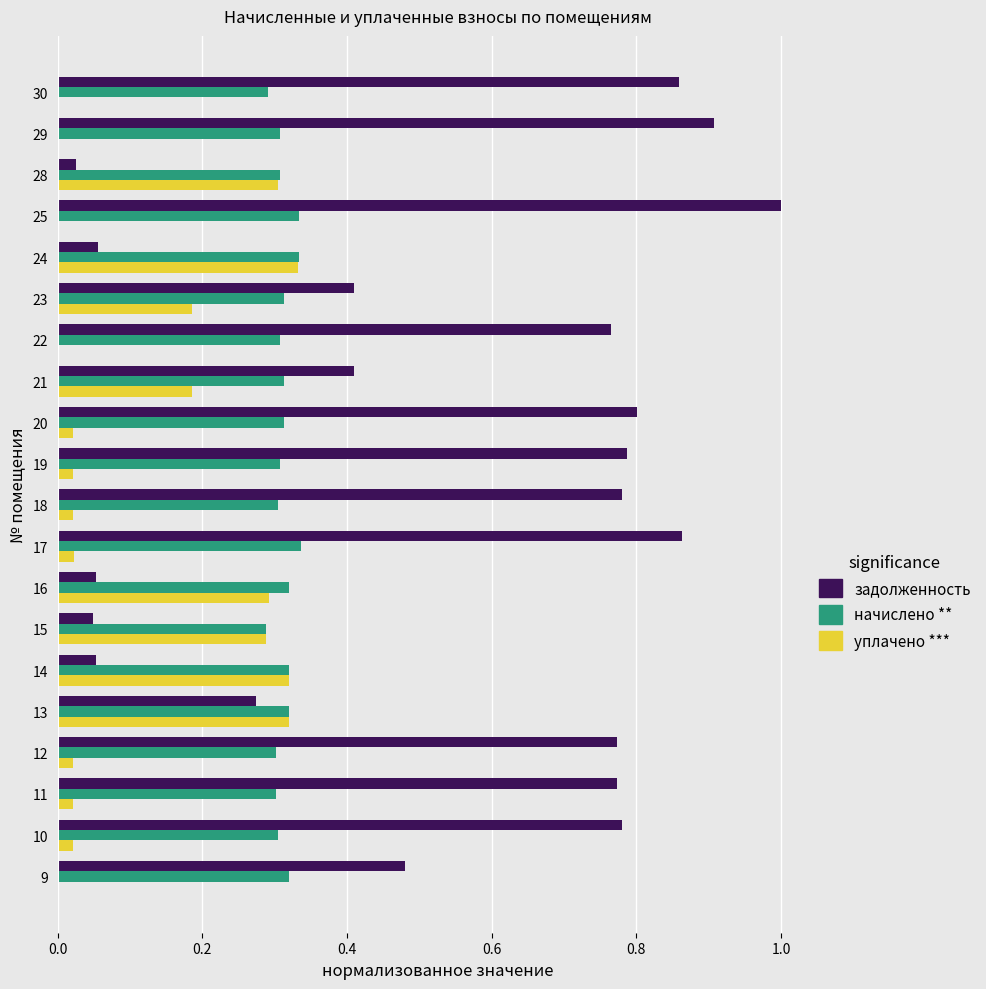

Which category has the highest value across all series?

25